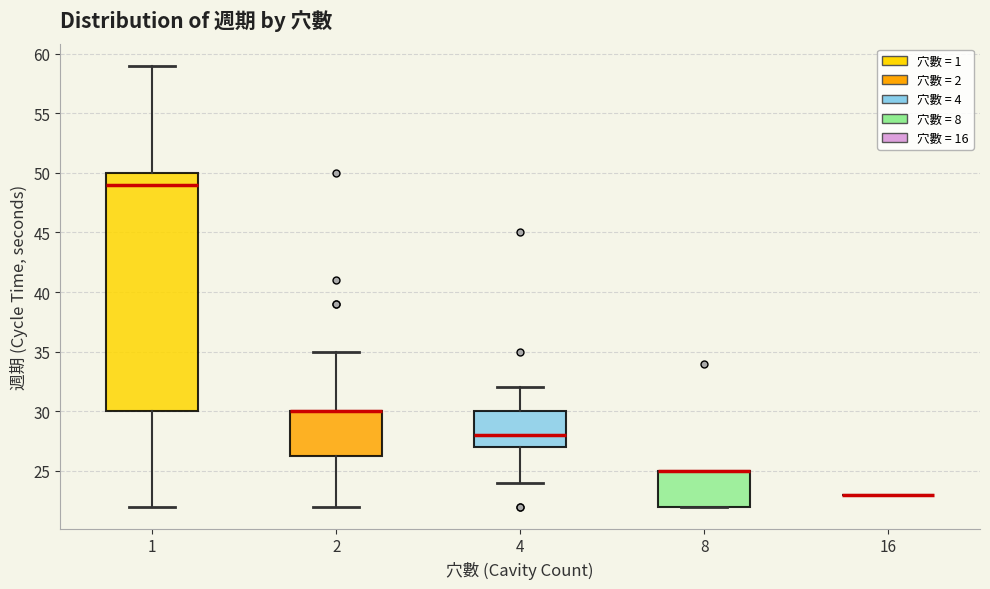

Reading left to right, read every box against the y-axis: the position of its median line, the range the box covers, and the ends of its whiskers. The values are not printed on the chart, so give them approximately, as read against the axis.

1: median 49.0, box 30.0 to 50.0, whiskers 22.0 to 59.0
2: median 30.0 (drawn on the box's upper edge), box 26.5 to 30.0, whiskers 22.0 to 35.0
4: median 28.0, box 27.0 to 30.0, whiskers 24.0 to 32.0
8: median 25.0 (drawn on the box's upper edge), box 22.0 to 25.0, whiskers 22.0 to 25.0
16: box collapsed to a line at 23.0, whiskers 23.0 to 23.0